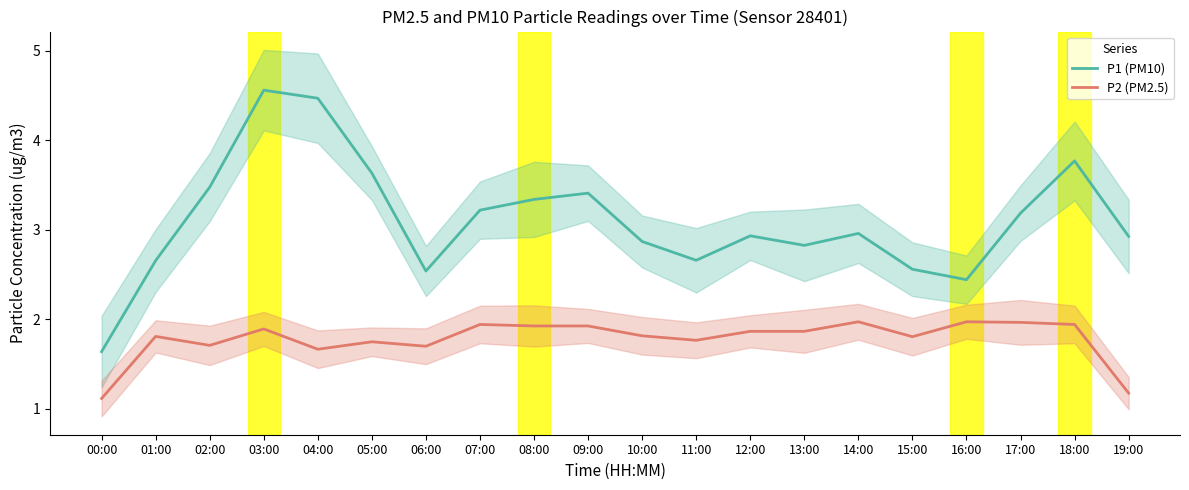

Is the value of P1 (PM10) at 16:00 greater than the value of P2 (PM2.5) at 19:00?

Yes